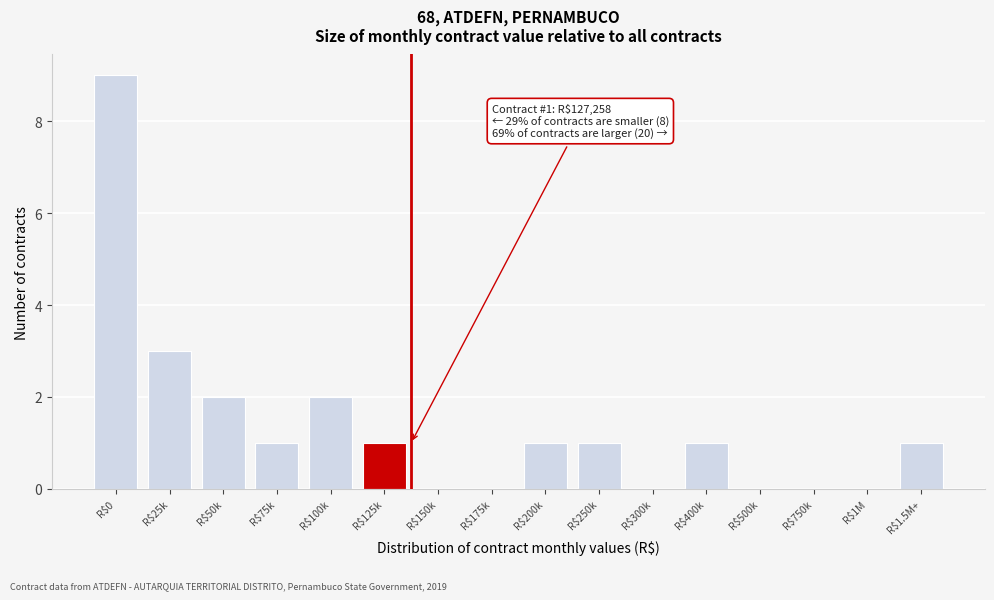

The chart shows a value of 1 at R$200k. True or false?

True